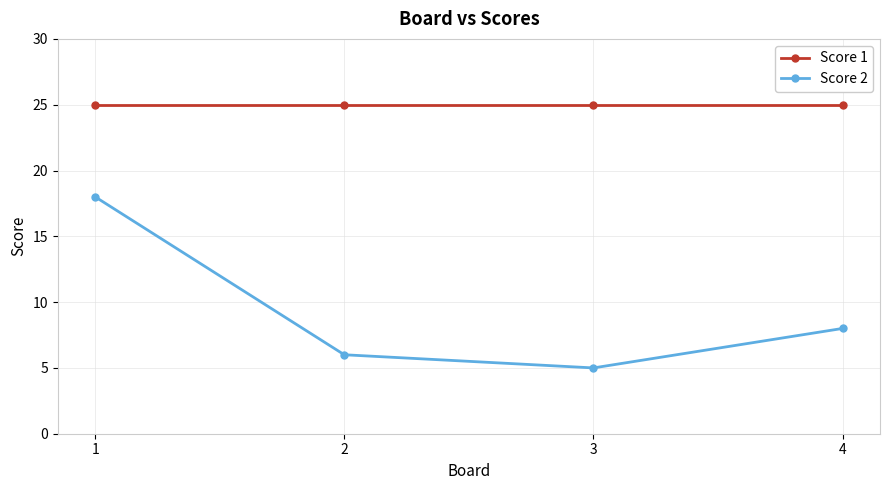

What is the value of the Score 2 point at the 3rd from the left?

5